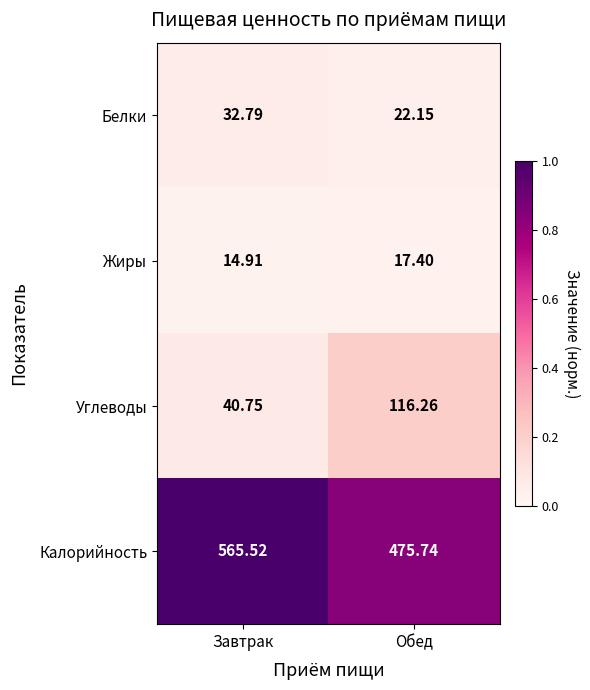

What is the difference between the highest and lowest values at Обед?

458.3